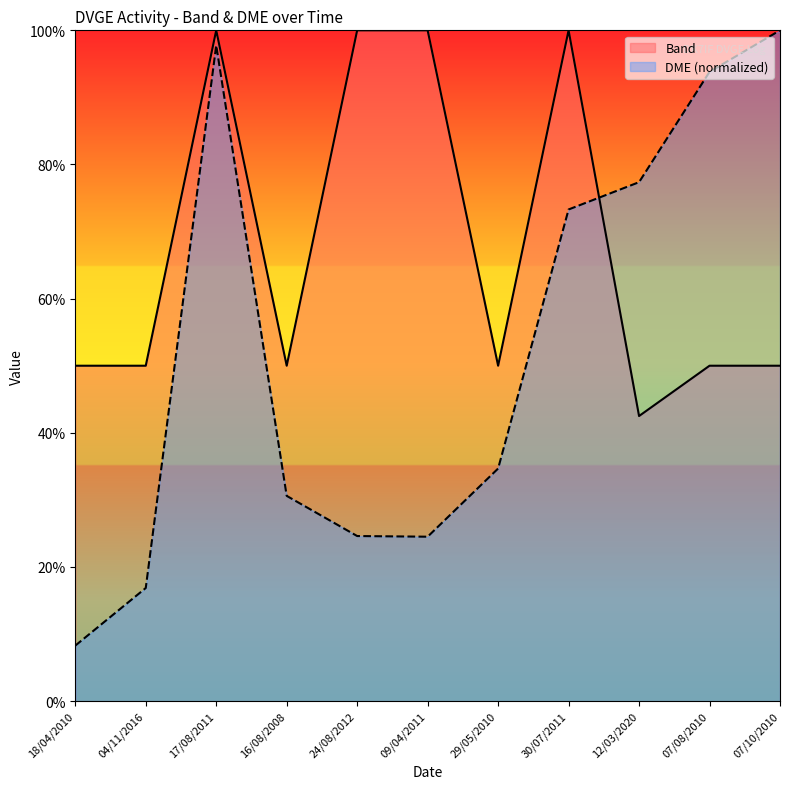

Reading left to right, list all the values displayed in this chart.

Band: 18/04/2010=50.0	04/11/2016=50.0	17/08/2011=100.0	16/08/2008=50.0	24/08/2012=100.0	09/04/2011=100.0	29/05/2010=50.0	30/07/2011=100.0	12/03/2020=42.5	07/08/2010=50.0	07/10/2010=50.0
DME: 18/04/2010=8.3	04/11/2016=16.9	17/08/2011=97.8	16/08/2008=30.6	24/08/2012=24.6	09/04/2011=24.5	29/05/2010=34.7	30/07/2011=73.3	12/03/2020=77.4	07/08/2010=93.8	07/10/2010=100.0